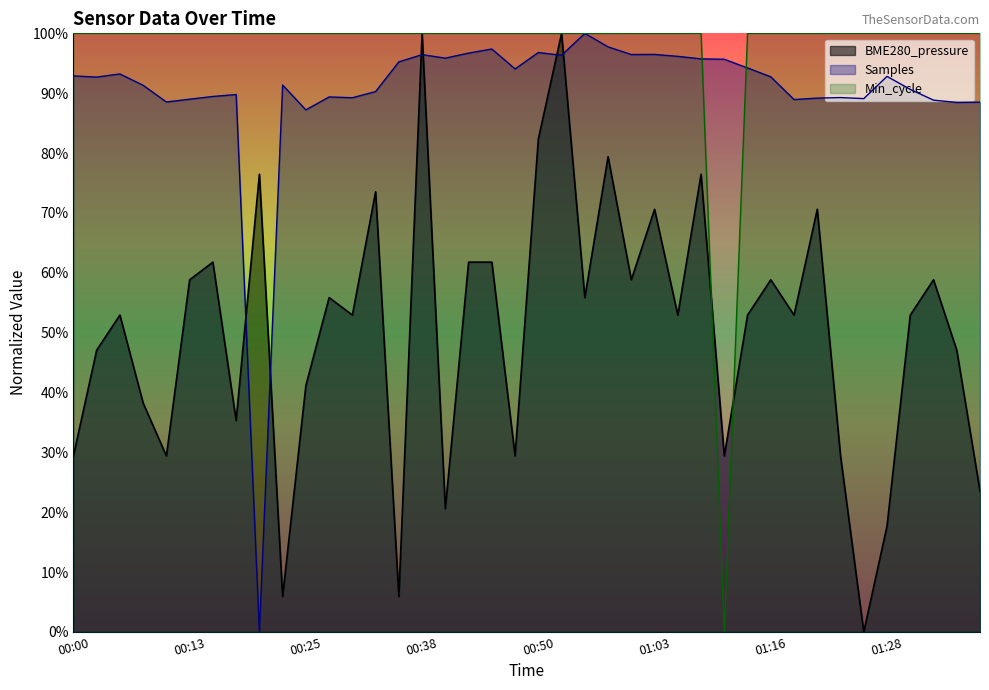

List the series in order of their peak value, highest first.

BME280_pressure, Samples, Min_cycle